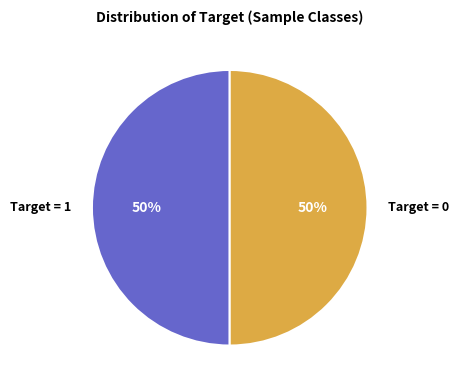

What percentage is the Target = 1 slice, to the nearest percent?

50%